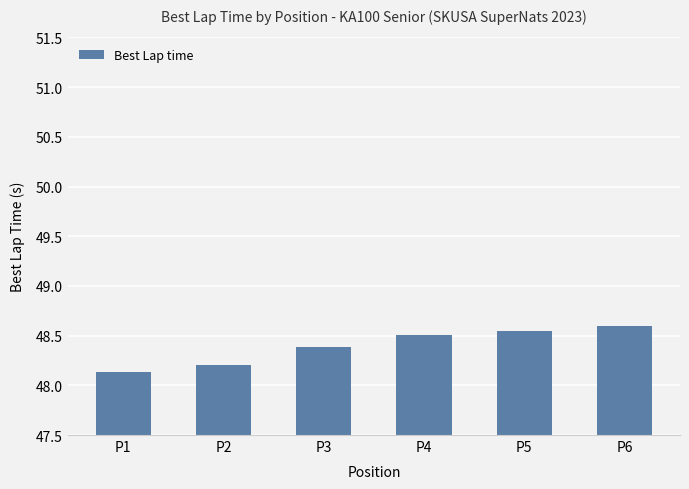

The chart shows a value of 48.5 at P4. True or false?

True